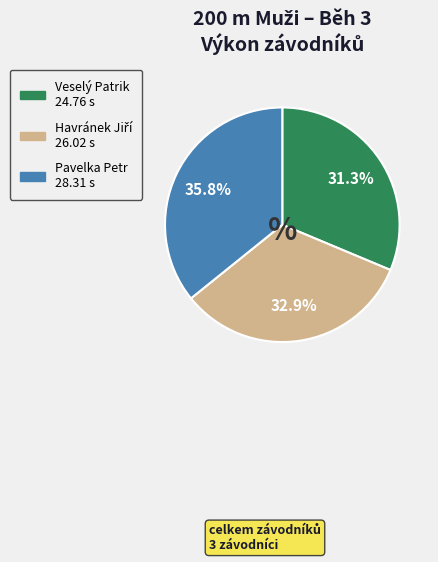

How much of the chart is everything except Pavelka Petr?

64.2%